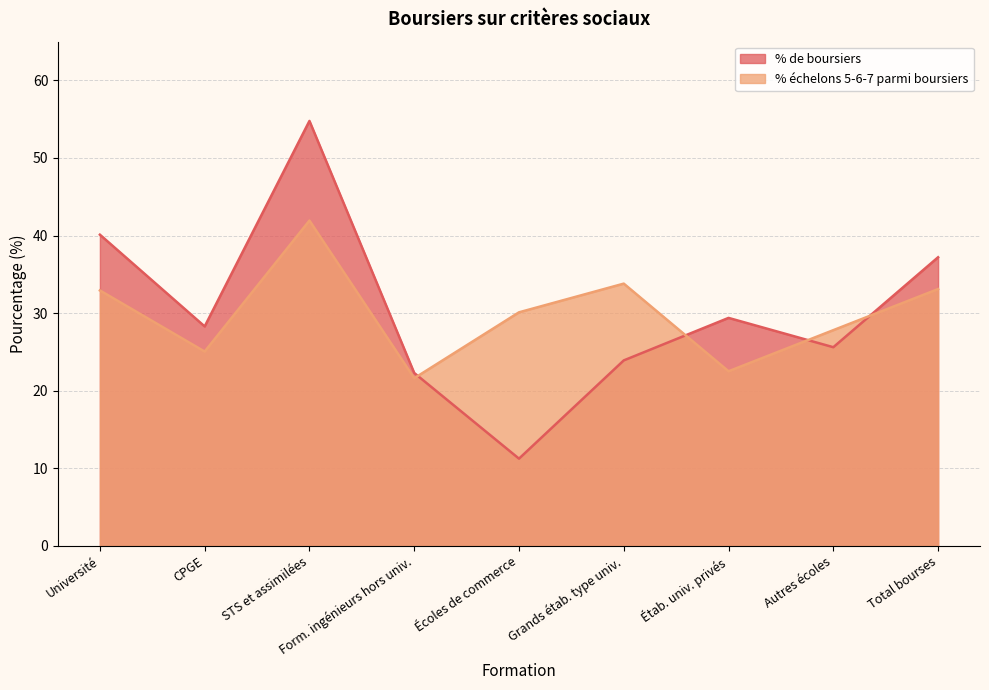

True or false: % de boursiers and % échelons 5-6-7 parmi boursiers cross at least once.

True